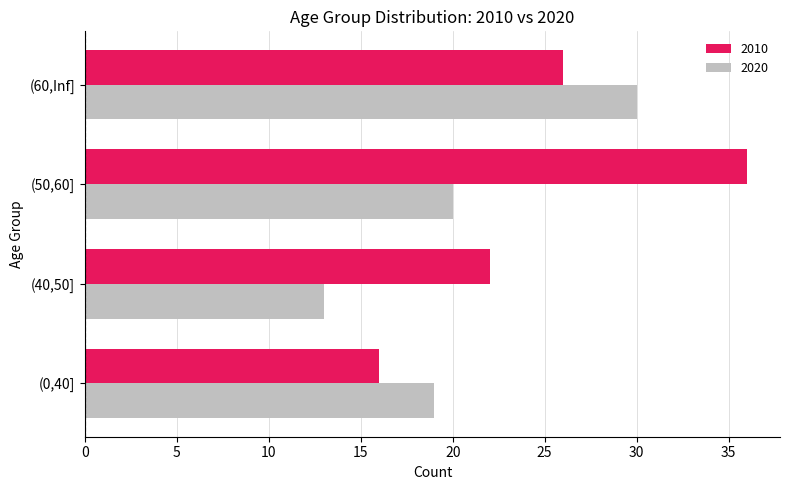

Count the 2010 values in the range 22 to 36.

3